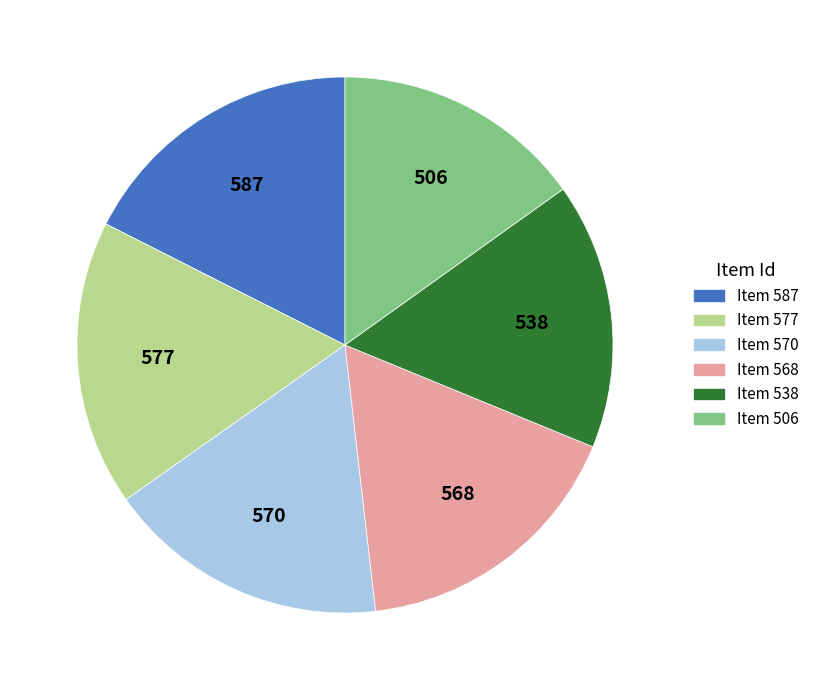

Which slice is the smallest?

Item 506